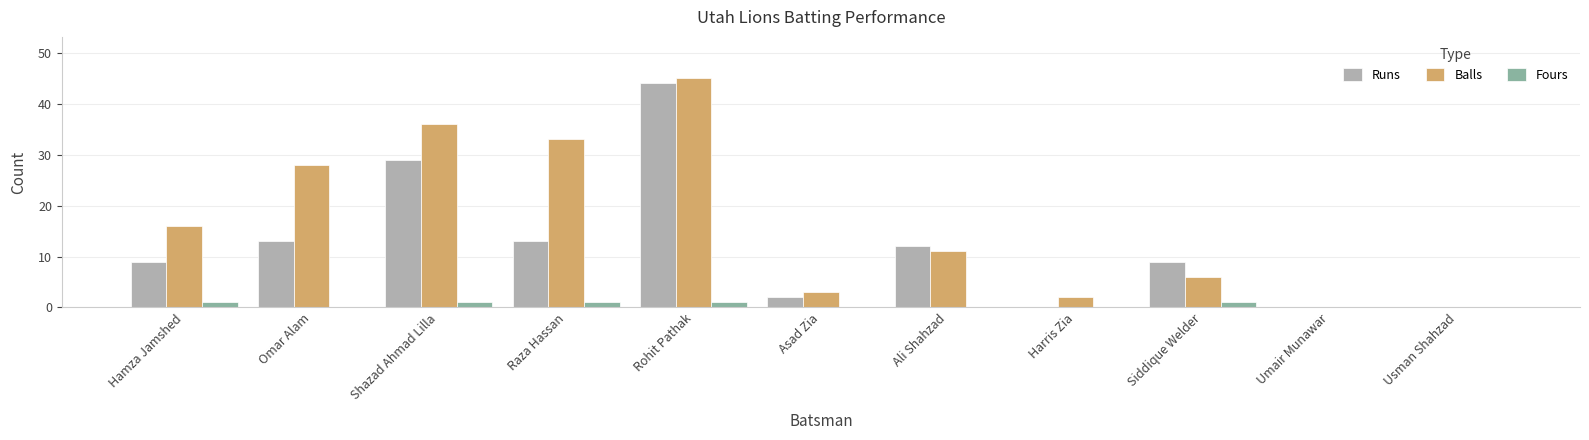

At which category is the sum across all series the highest?

Rohit Pathak